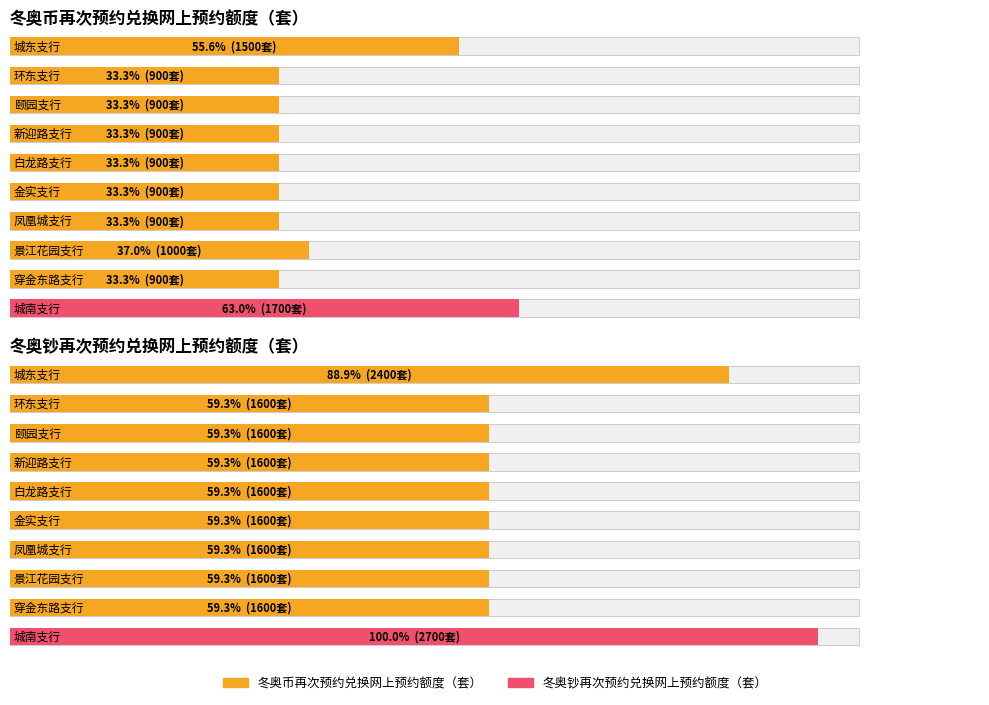

Reading left to right, list all the values displayed in this chart.

冬奥币再次预约兑换网上预约额度（套）: 1500	900	900	900	900	900	900	1000	900	1700
冬奥钞再次预约兑换网上预约额度（套）: 2400	1600	1600	1600	1600	1600	1600	1600	1600	2700